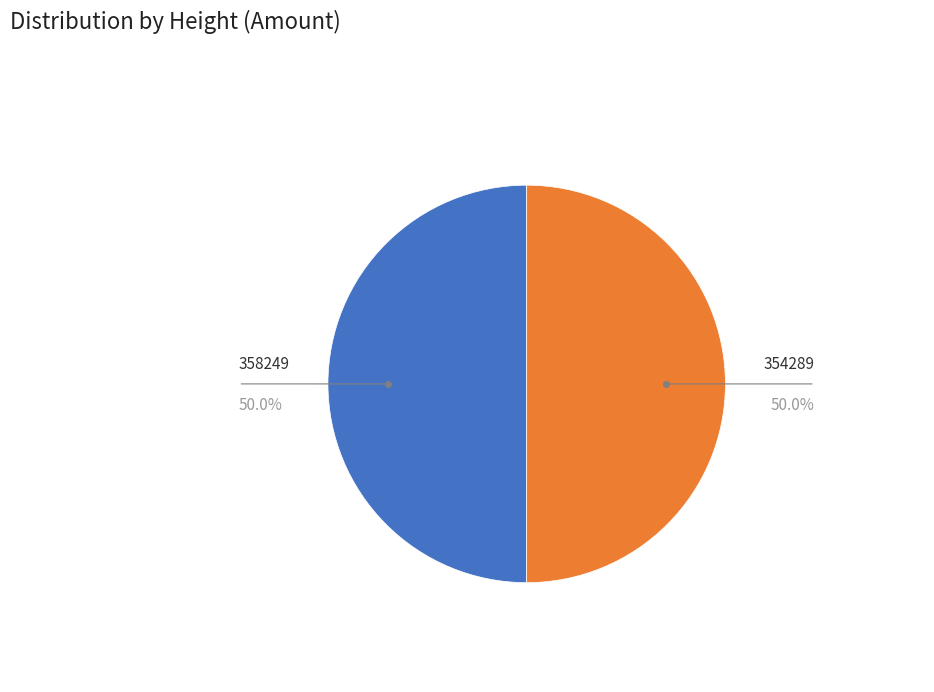

What is the ratio of the value at 358249 to the value at 354289?

1.0